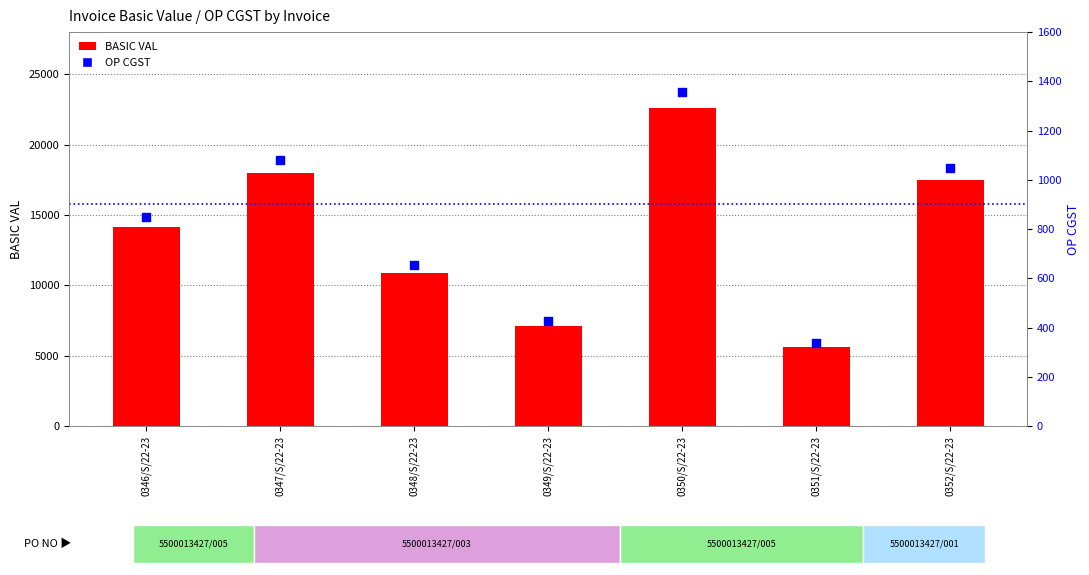

What is the total value across all series at 0347/S/22-23?

19080.0